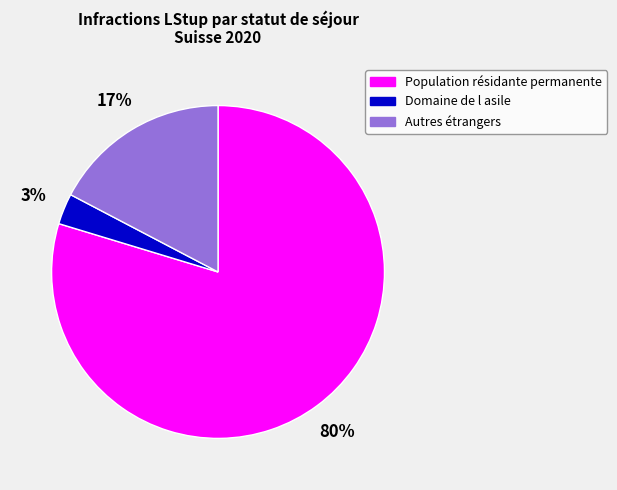

Does Population résidante permanente account for over 50% of the chart?

Yes